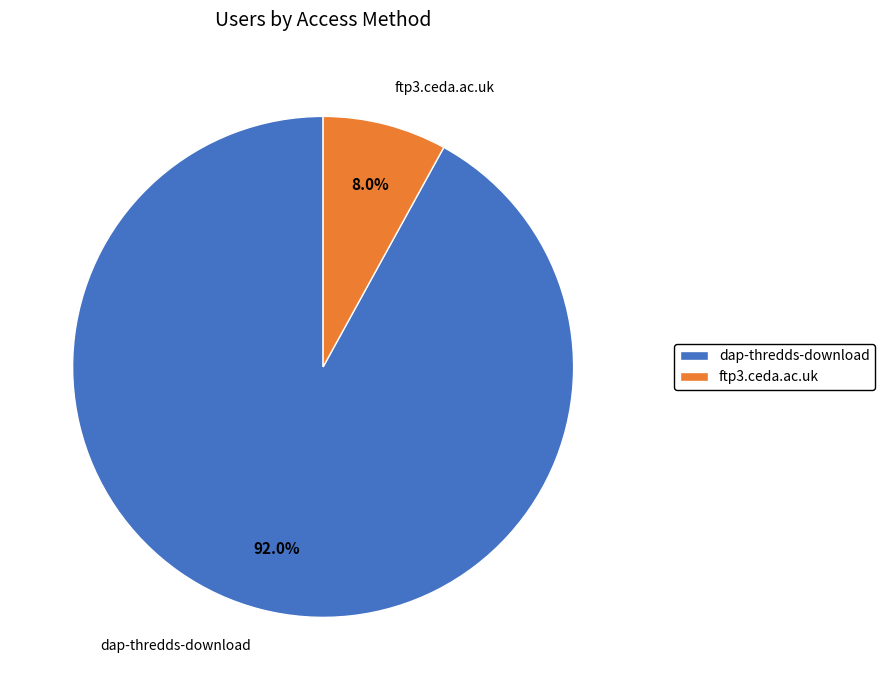

Rank the categories by value from highest to lowest.

dap-thredds-download, ftp3.ceda.ac.uk